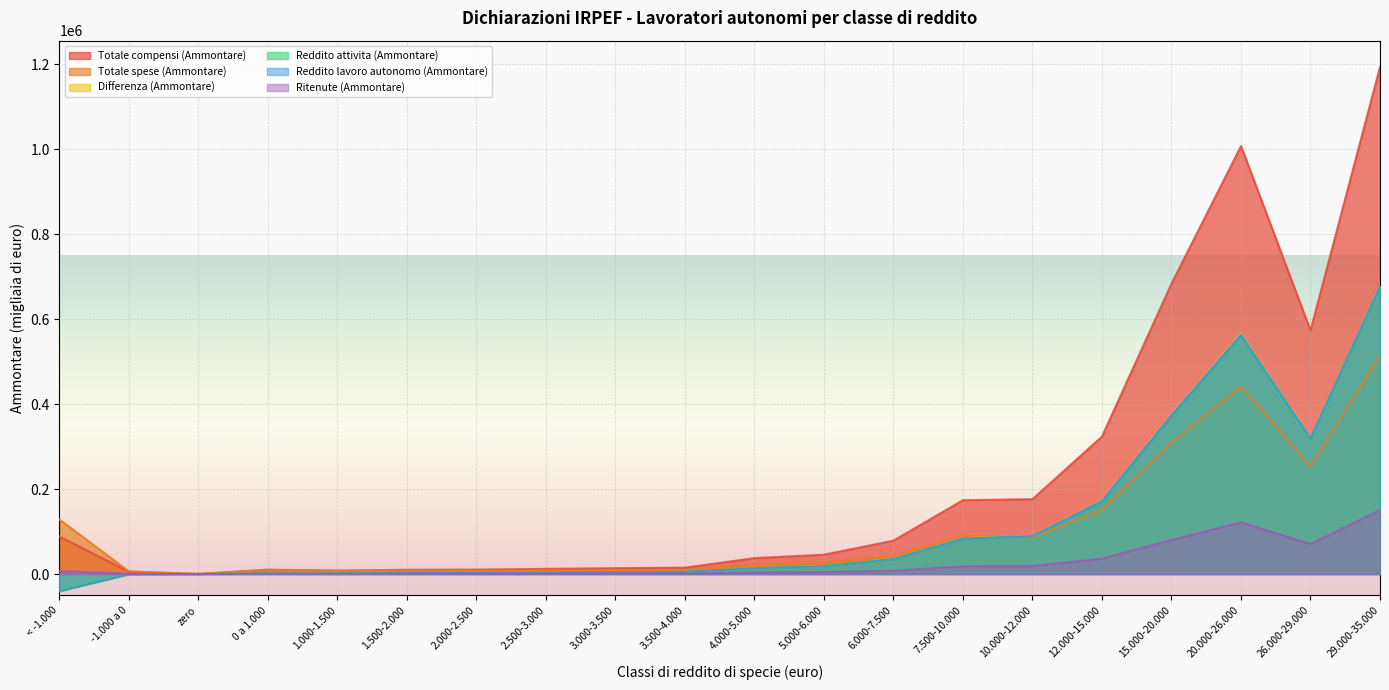

At 3.000-3.500, list the series in order from smallest to largest.

Ritenute (Ammontare), Reddito attivita (Ammontare), Reddito lavoro autonomo (Ammontare), Differenza (Ammontare), Totale spese (Ammontare), Totale compensi (Ammontare)